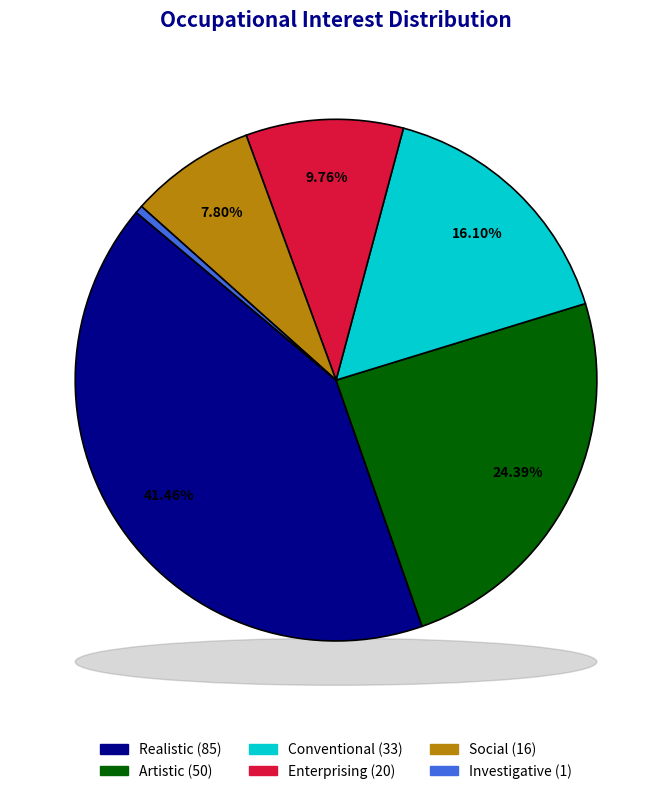

How many segments does this pie chart have?

6